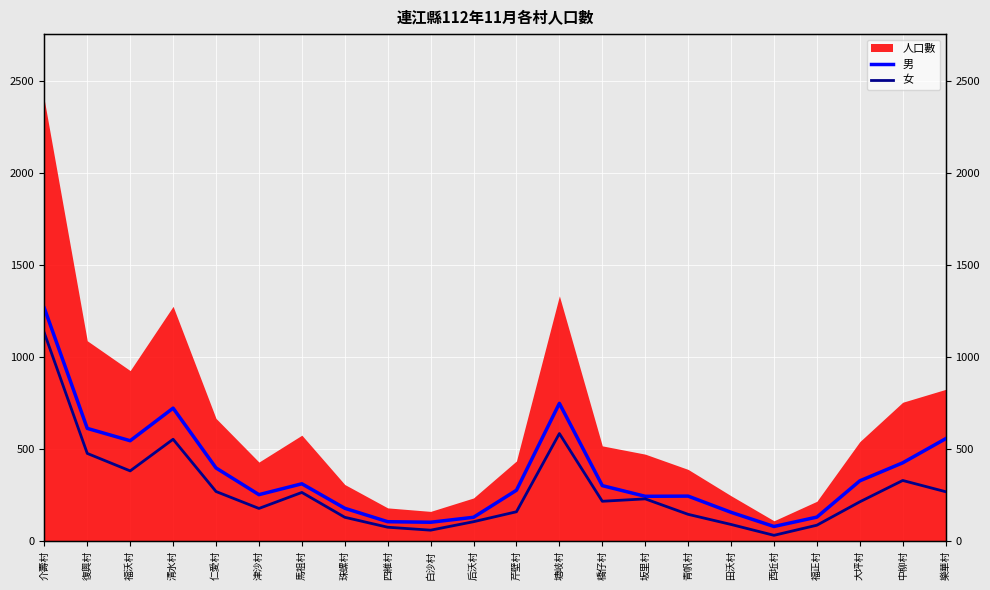

What is the minimum value shown in the chart?

31